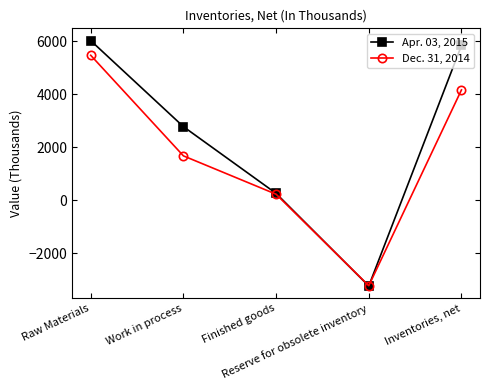

In Apr. 03, 2015, how many points are lower than both neighbors (excluding endpoints)?

1